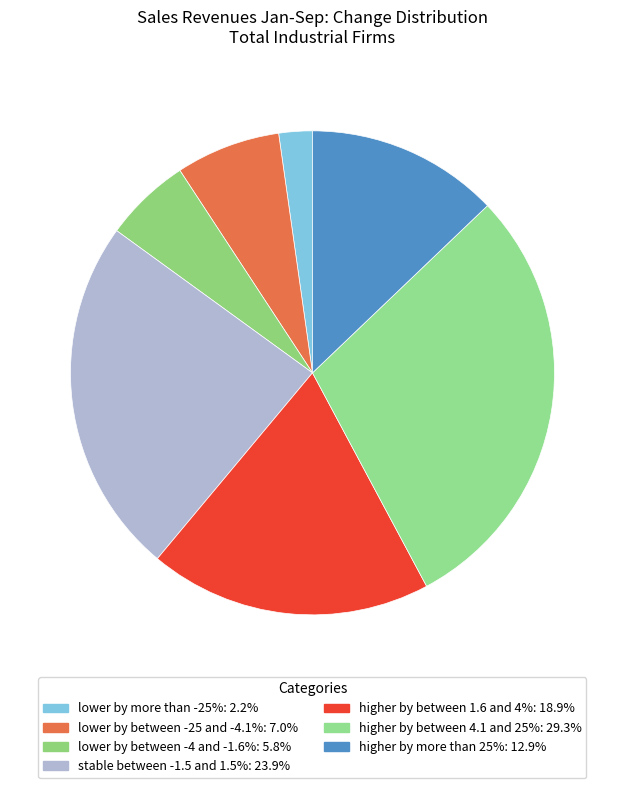

What is the ratio of the value at lower by more than -25% to the value at higher by more than 25%?

0.2